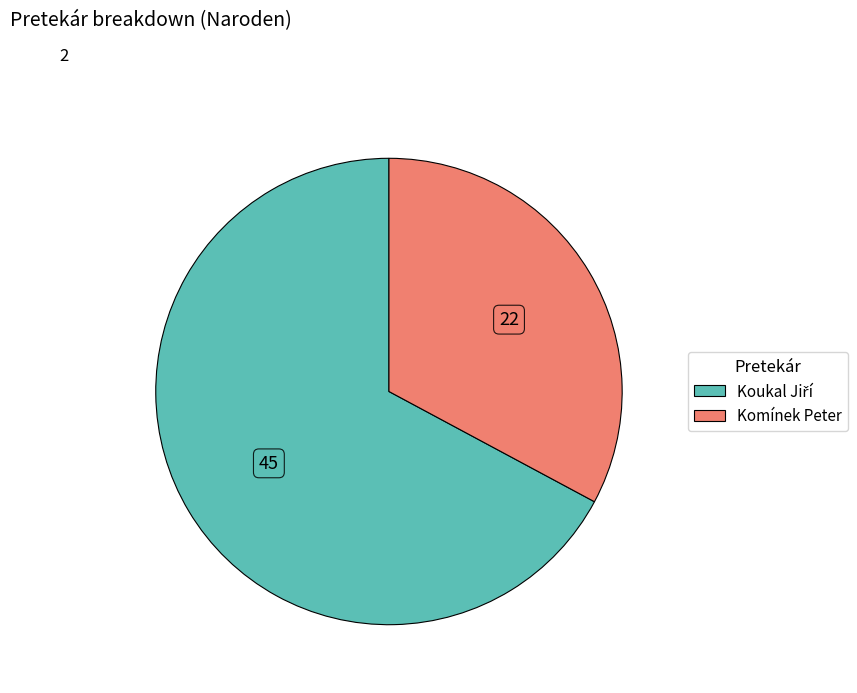

Which category has the smallest portion of the pie?

Komínek Peter